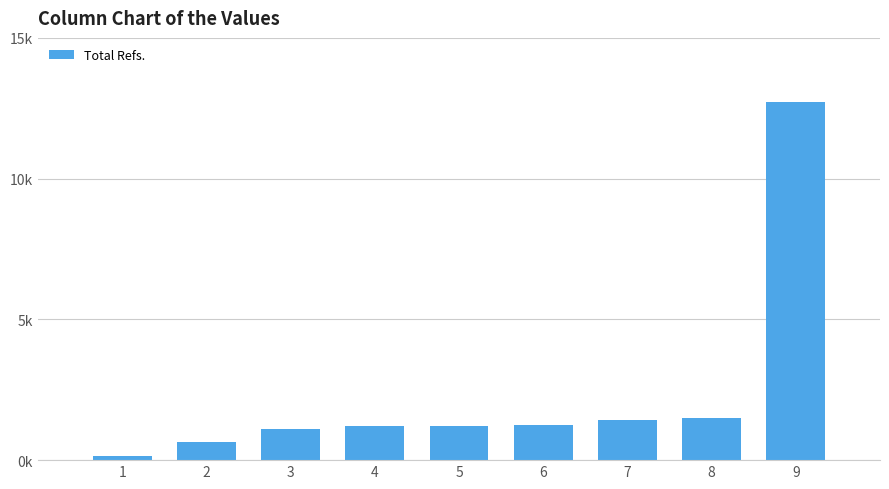

Are the bars horizontal?

No